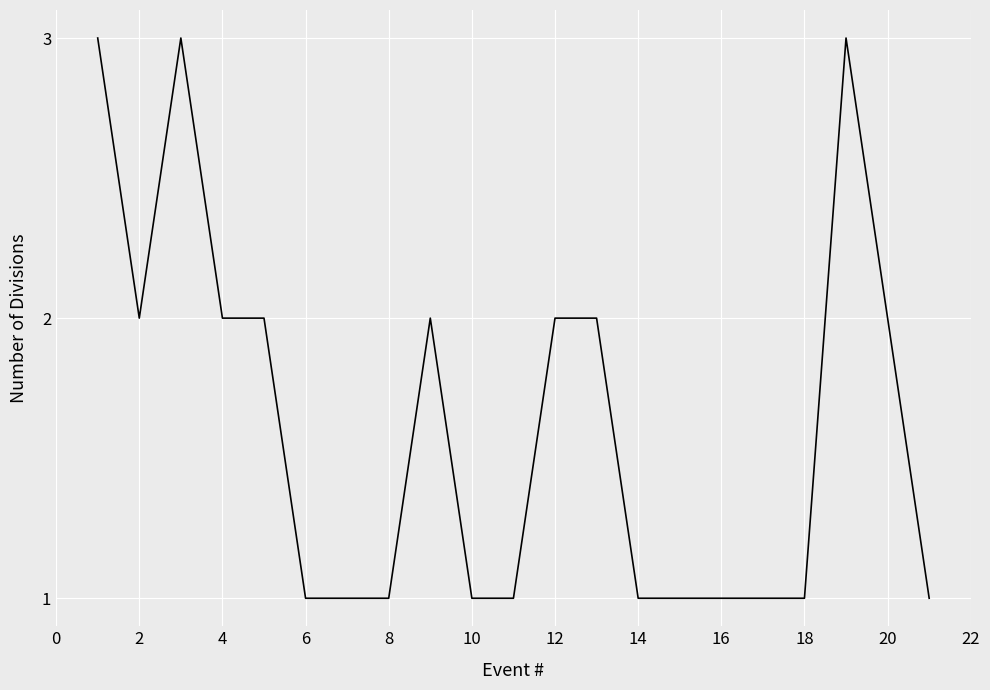

What is the sum of all values?

33